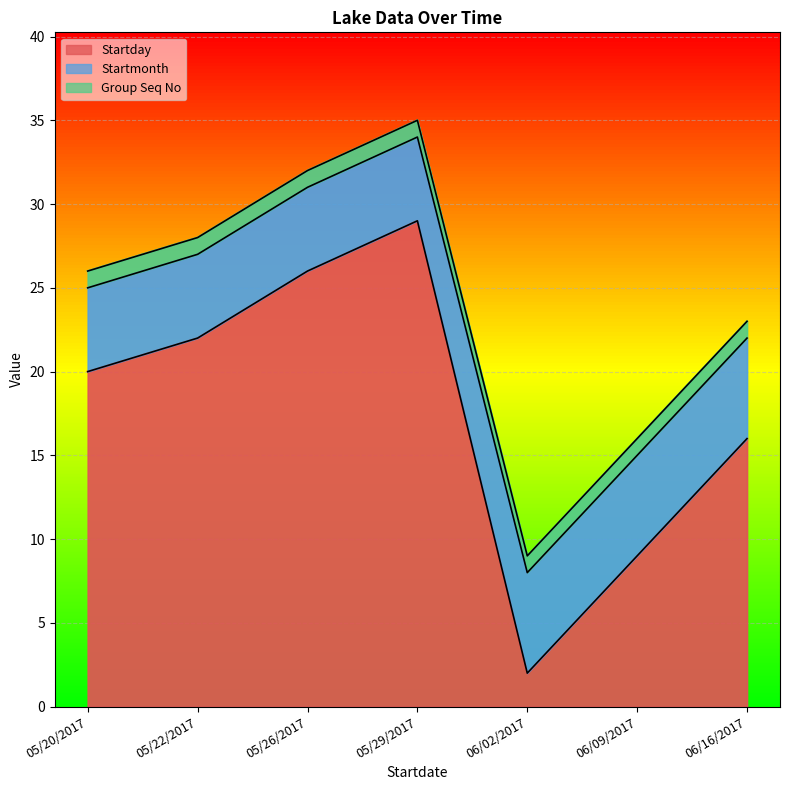

At which label does Startday reach its peak?

05/29/2017